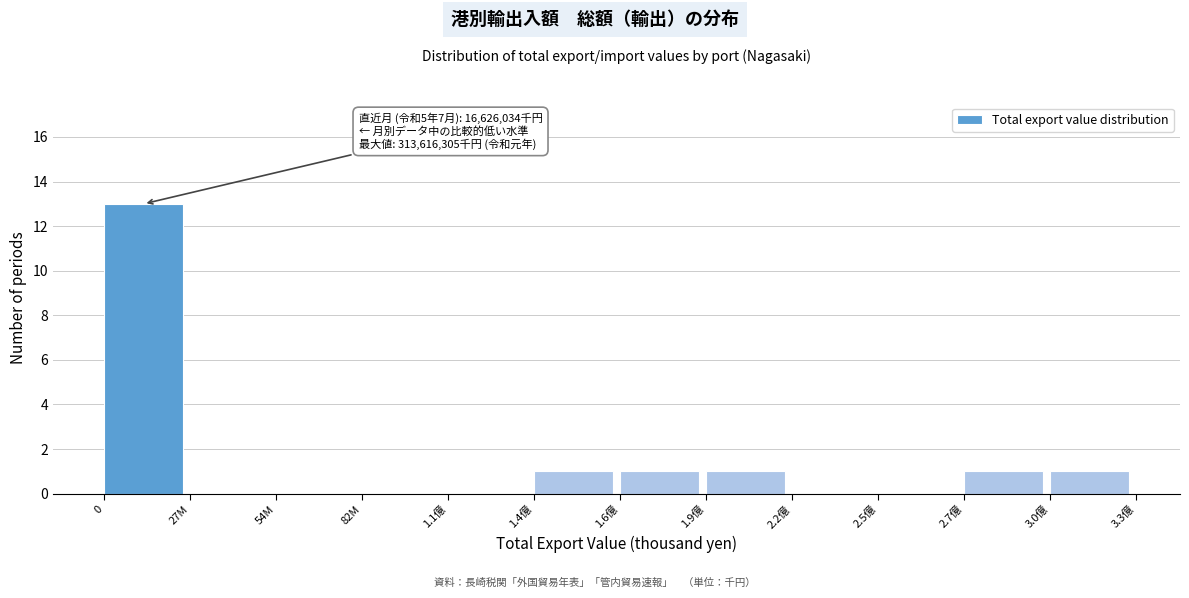

Reading right to left, transcribe all the data shown in this chart.

3.0億=1	2.7億=1	2.5億=0	2.2億=0	1.9億=1	1.6億=1	1.4億=1	1.1億=0	82M=0	54M=0	27M=0	0=13